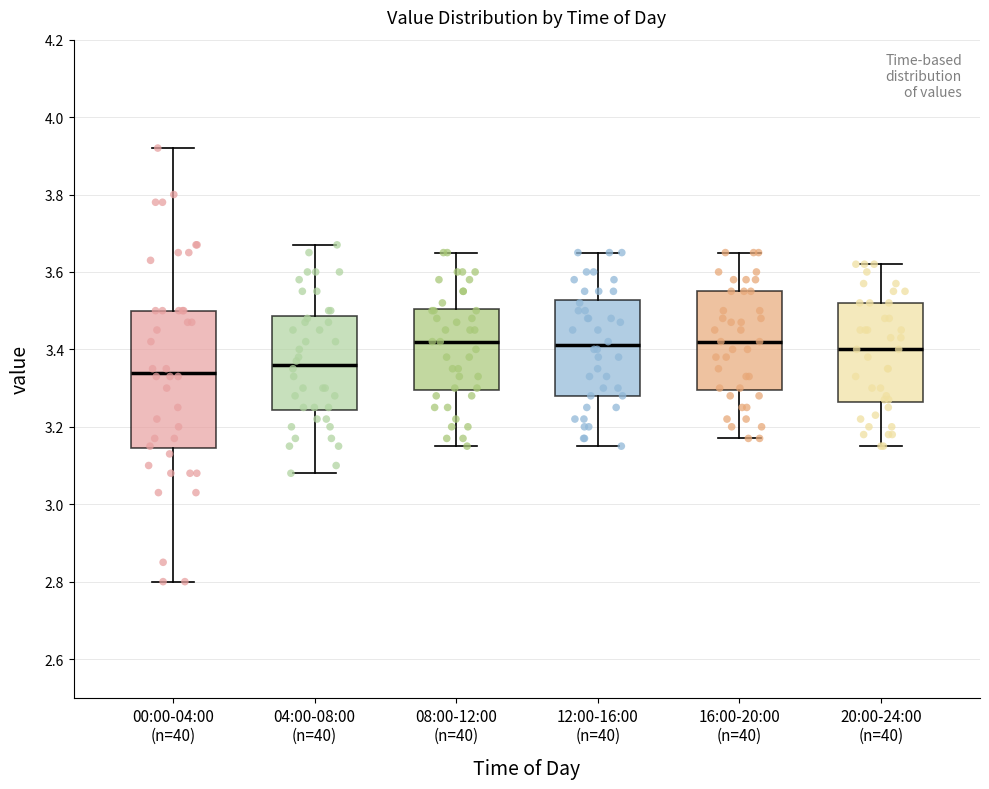

Where is the lower edge of the box for 16:00-20:00 (n=40) on the y-axis? The values are not printed on the chart, so give them approximately, as read against the axis.

3.30